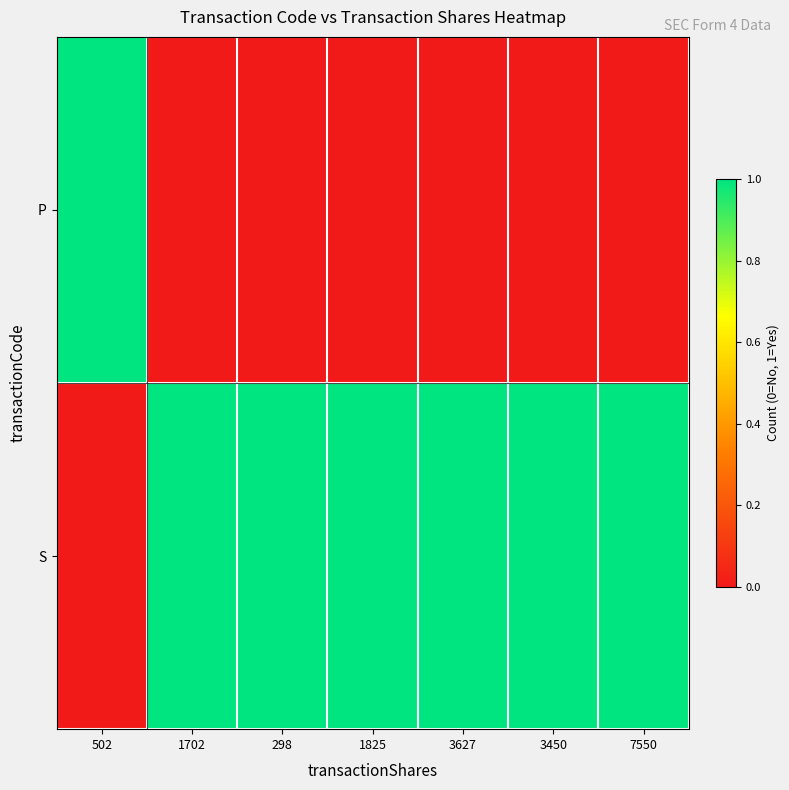

What is the spread (max minus min) of values at 1825?

1